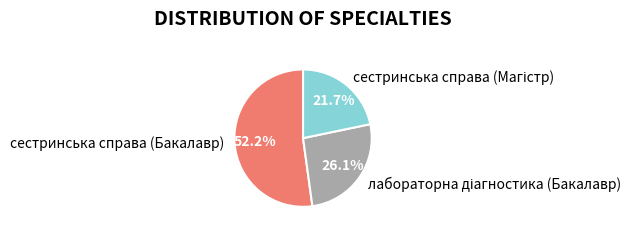

What is the largest slice in the pie chart?

сестринська справа (Бакалавр)